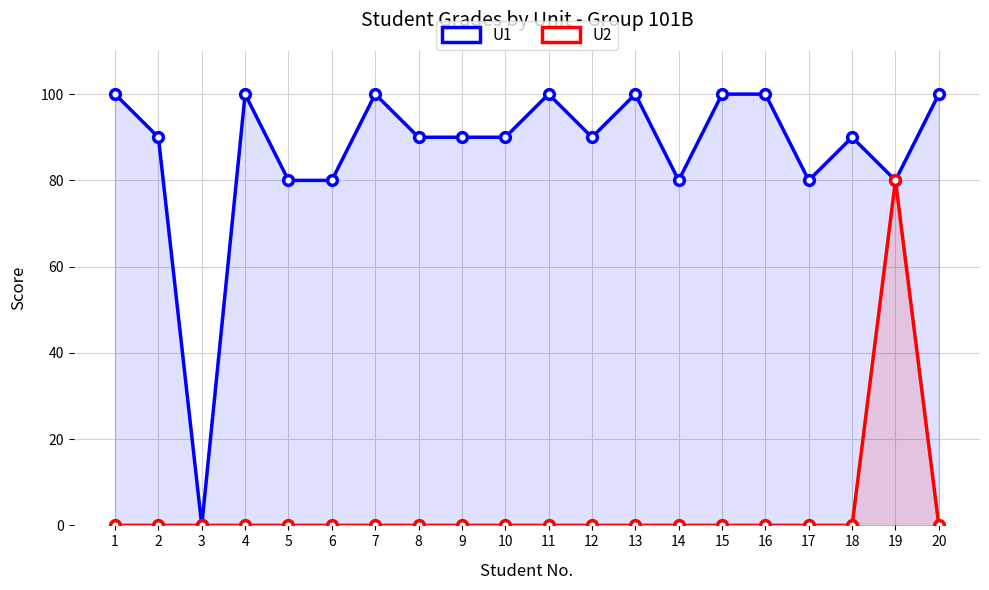

True or false: U2 and U1 intersect in this chart.

False